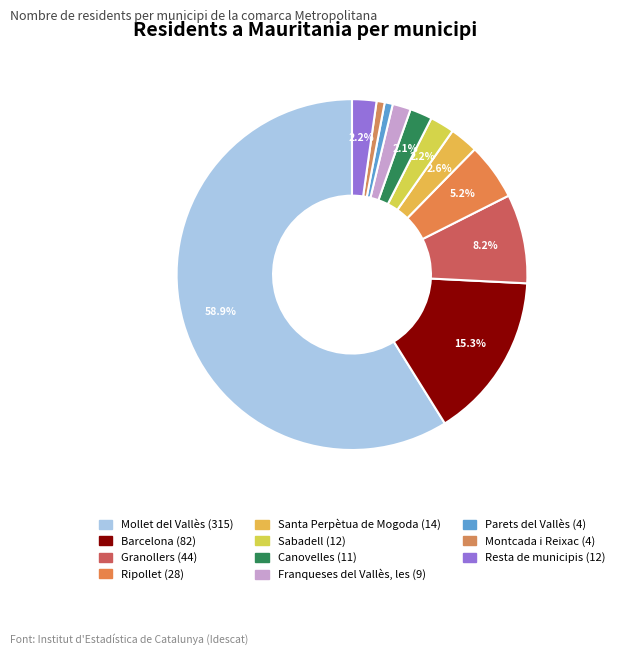

True or false: Franqueses del Vallès, les accounts for 1% of the total.

False